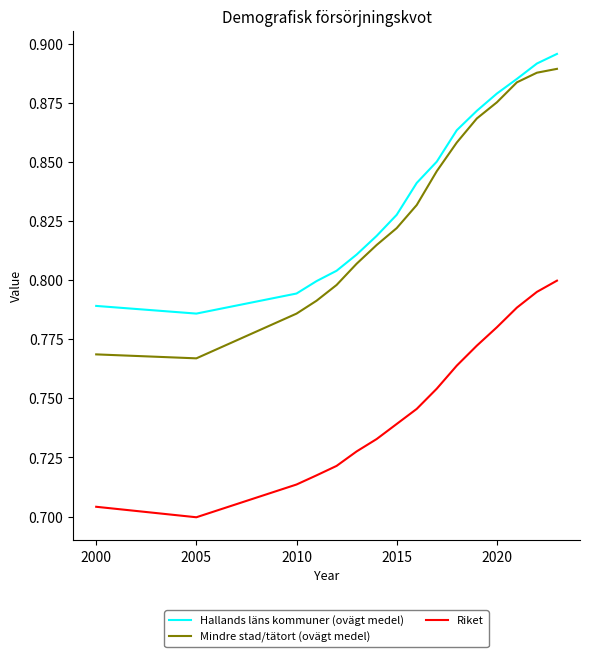

Does the chart display data point markers on the line(s)?

No